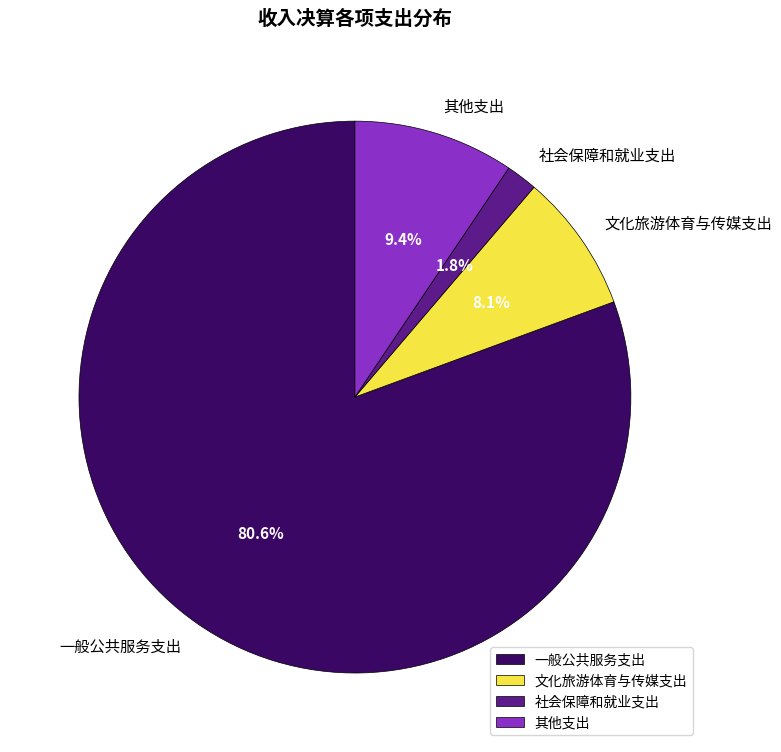

Is it true that 社会保障和就业支出 is 2% of the pie?

True